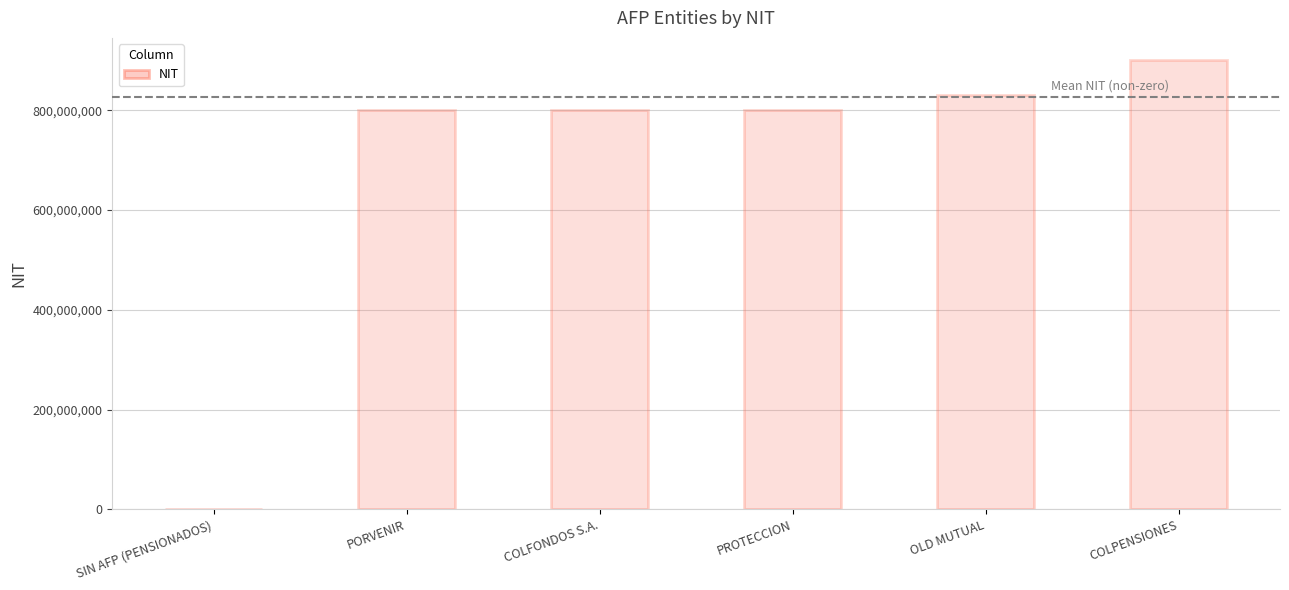

How many data points does each series have?

6